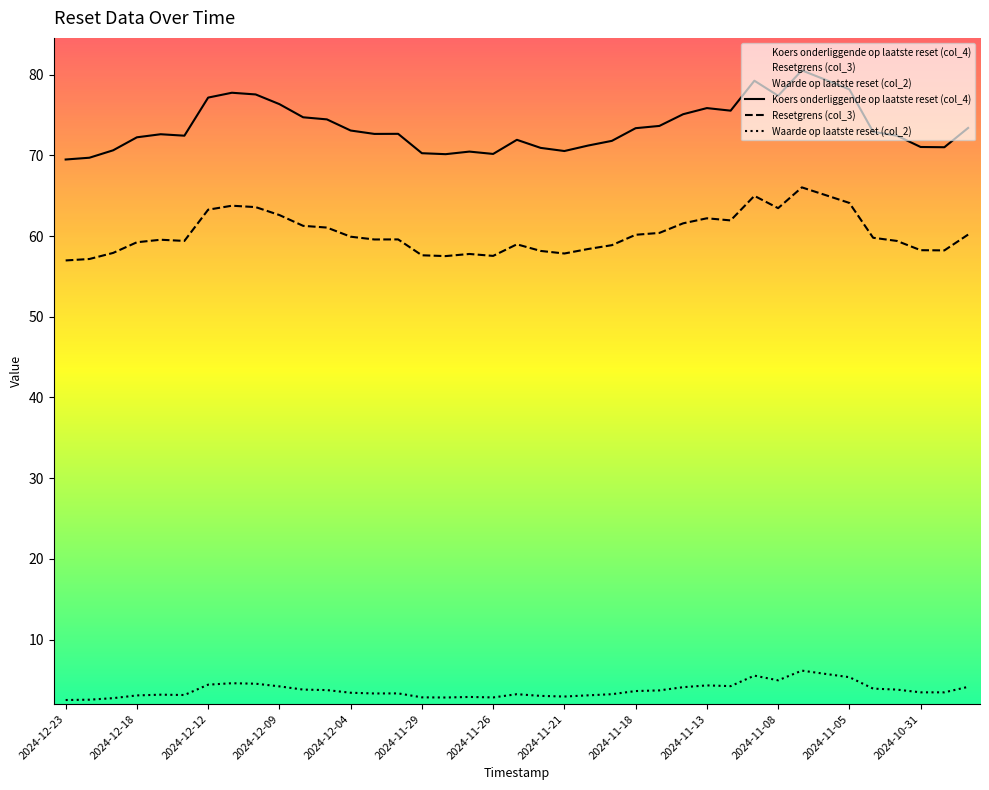

Is it true that Resetgrens (col_3) equals 63.3 at 2024-12-12?

True